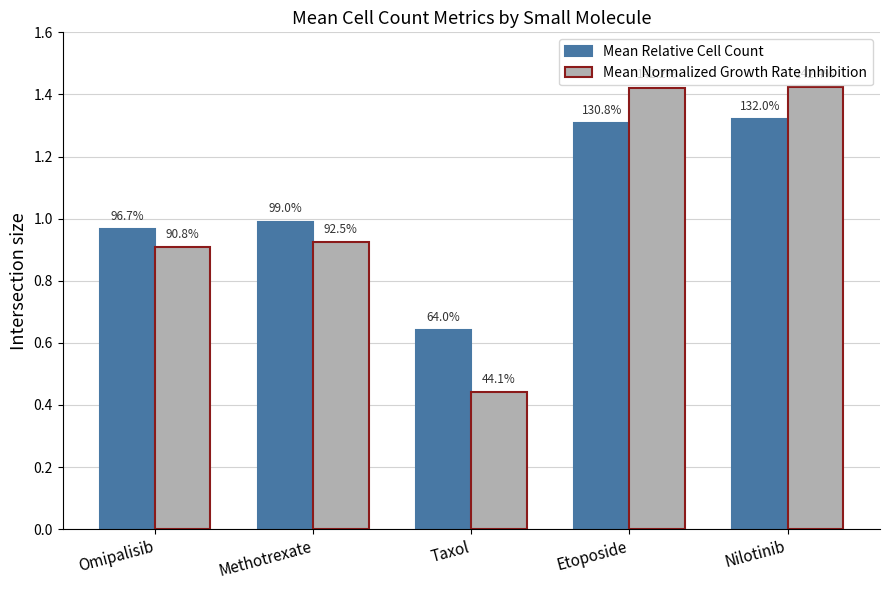

What is the spread (max minus min) of values at Nilotinib?

0.1